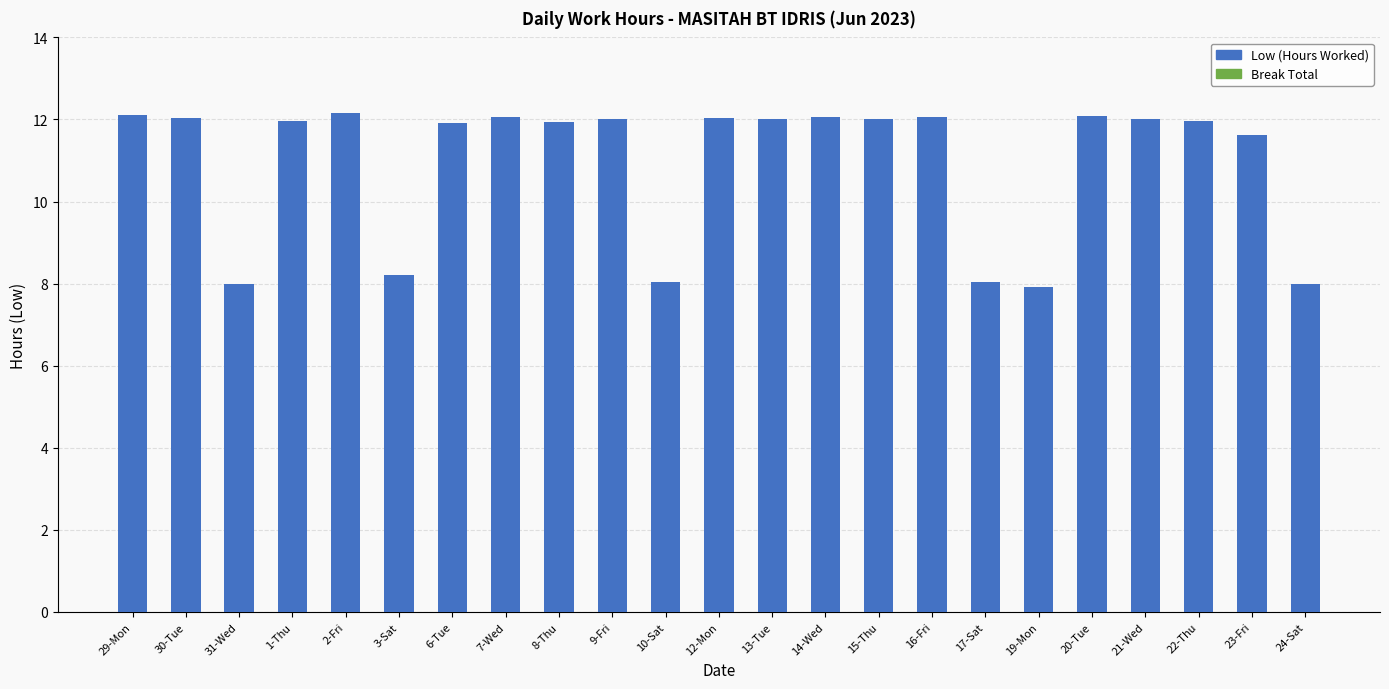

What is the ratio of the value at 1-Thu to the value at 24-Sat?

1.5